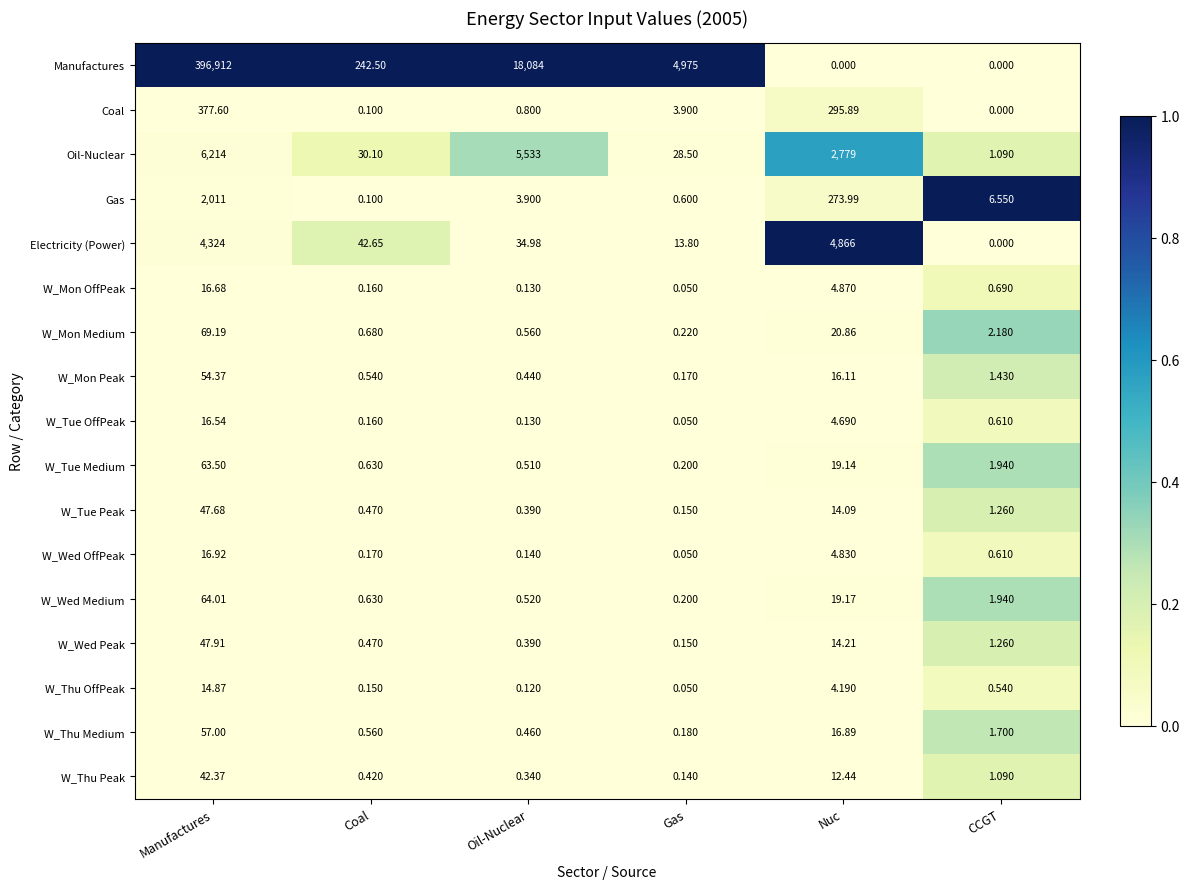

Which category has the highest value in the W_Tue Peak series?

Manufactures